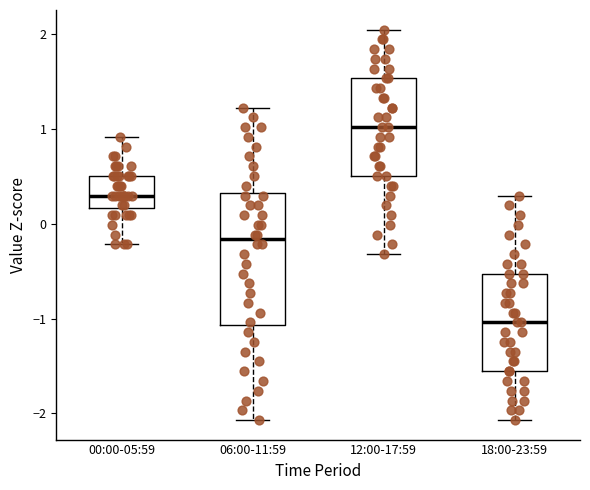

Which box is the tallest, from its lower edge to its upper edge?

06:00-11:59